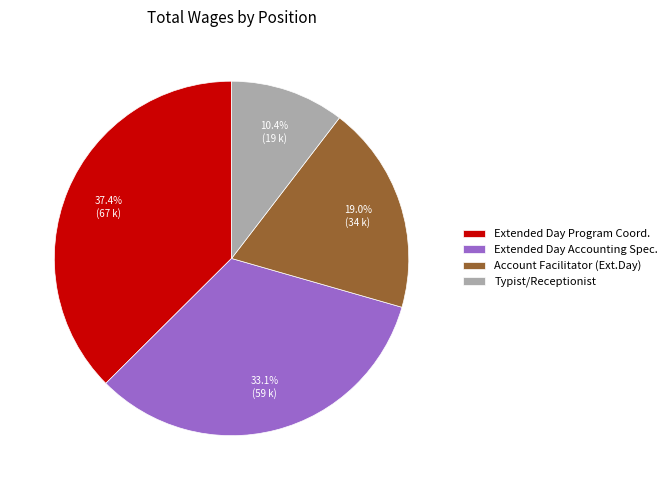

Which has a higher value, Extended Day Program Coord. or Extended Day Accounting Spec.?

Extended Day Program Coord.